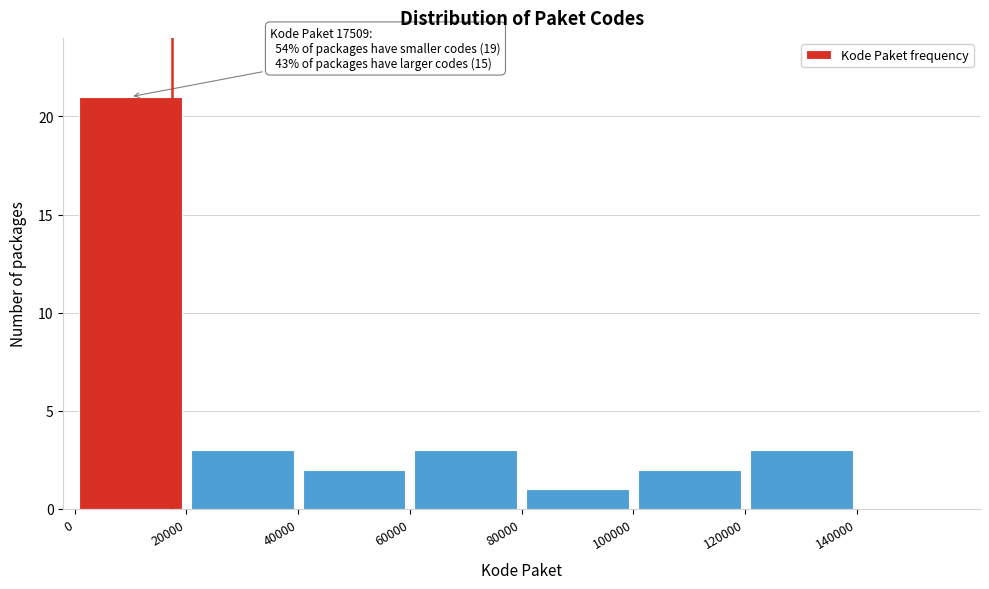

Which range on the x-axis has the tallest bar?

0 to 20000